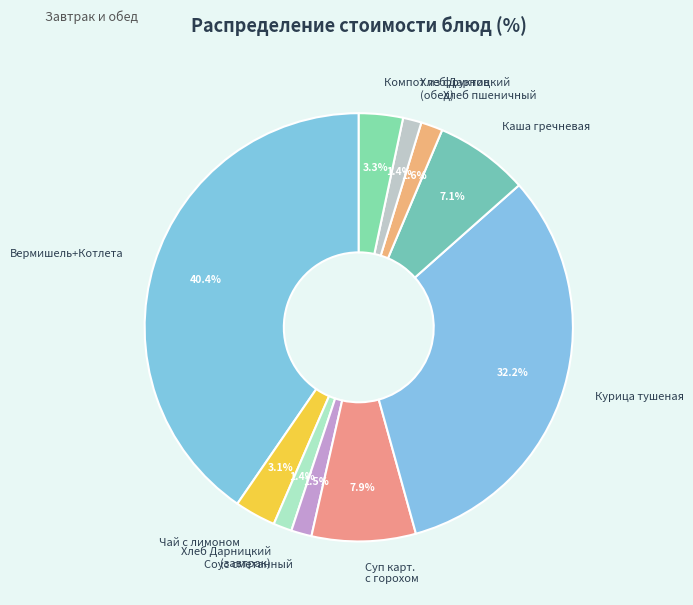

To the nearest percent, what is the difference between the largest and smallest slice percentages?

39%